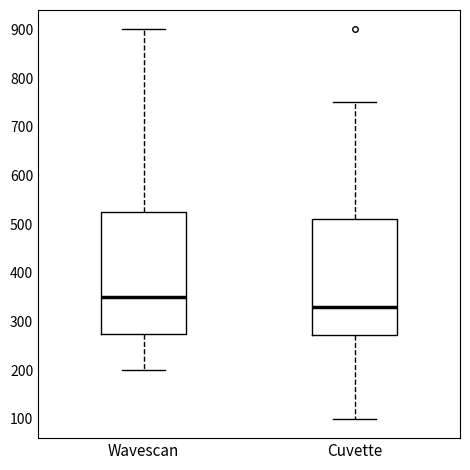

Comparing the boxes themselves (not the whiskers), which one is the tallest?

Wavescan